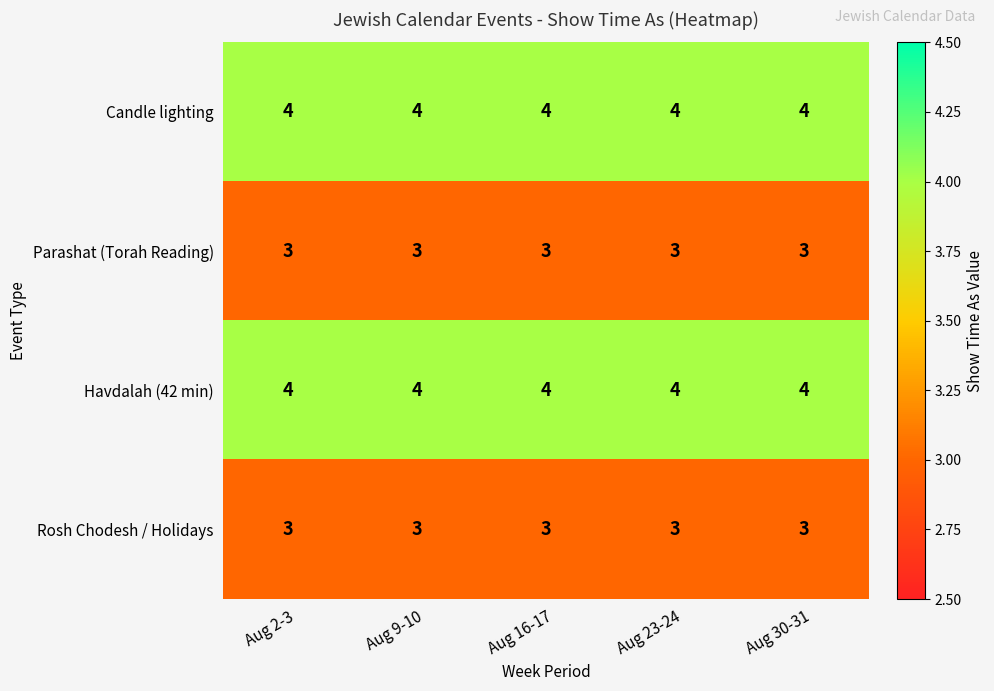

What is the maximum value shown in the chart?

4